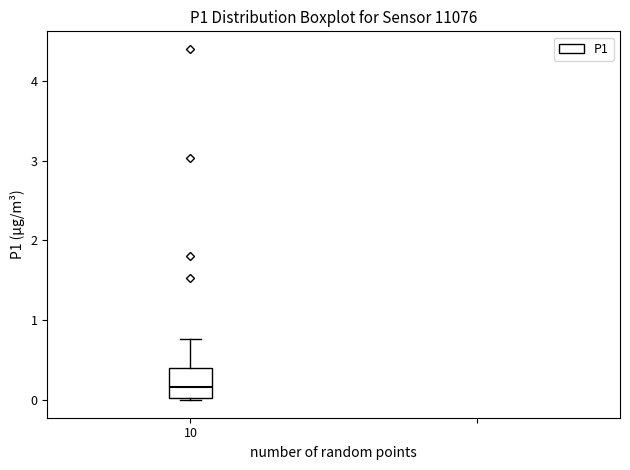

Read this box plot against the y-axis: the position of the median line, the range covered by the box, and the ends of both whiskers. The values are not printed on the chart, so give them approximately, as read against the axis.

median 0.2, box 0.0 to 0.4, whiskers 0.0 to 0.8